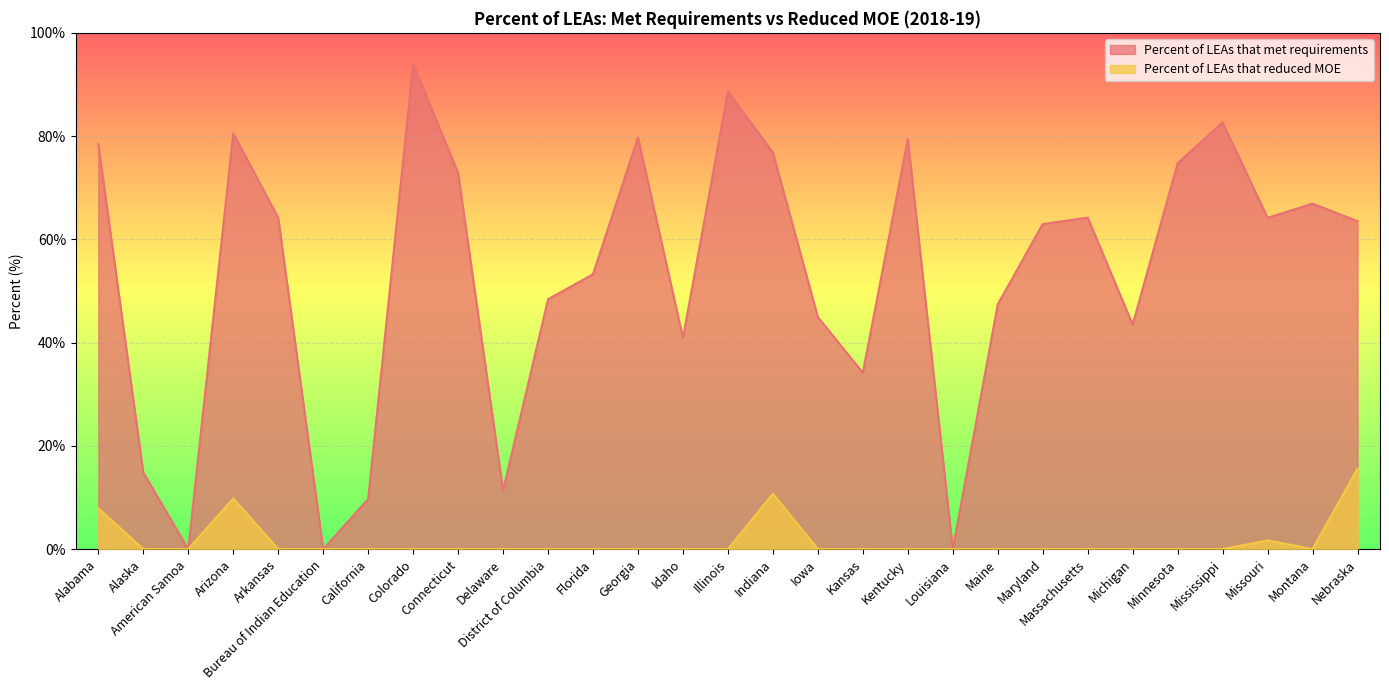

The value of Percent of LEAs that met requirements at Idaho is 25.0. True or false?

False